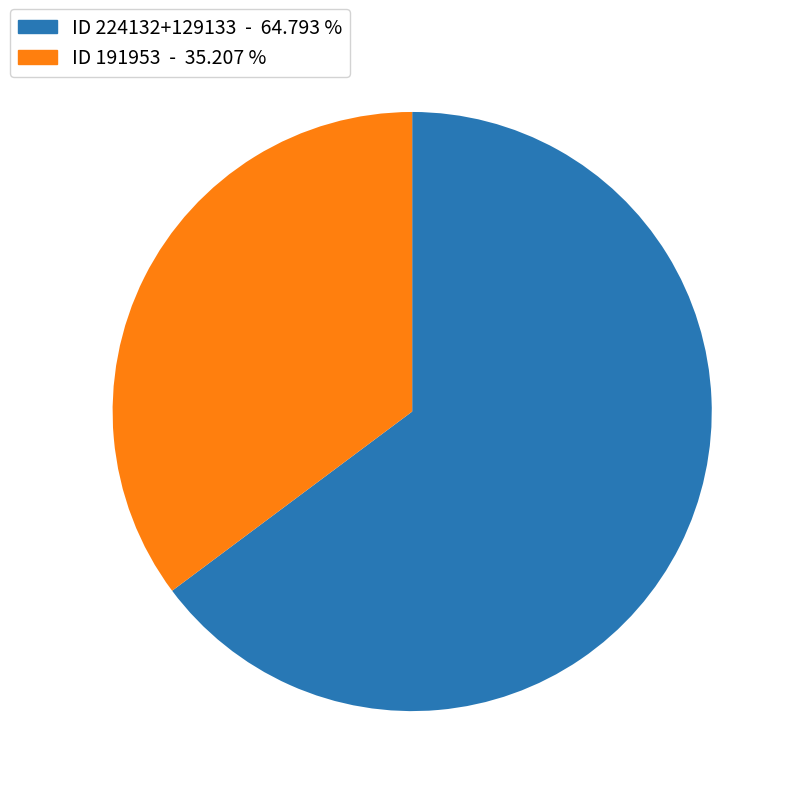

Between ID 224132+129133 - 64.793 % and ID 191953 - 35.207 %, which is larger?

ID 224132+129133 - 64.793 %